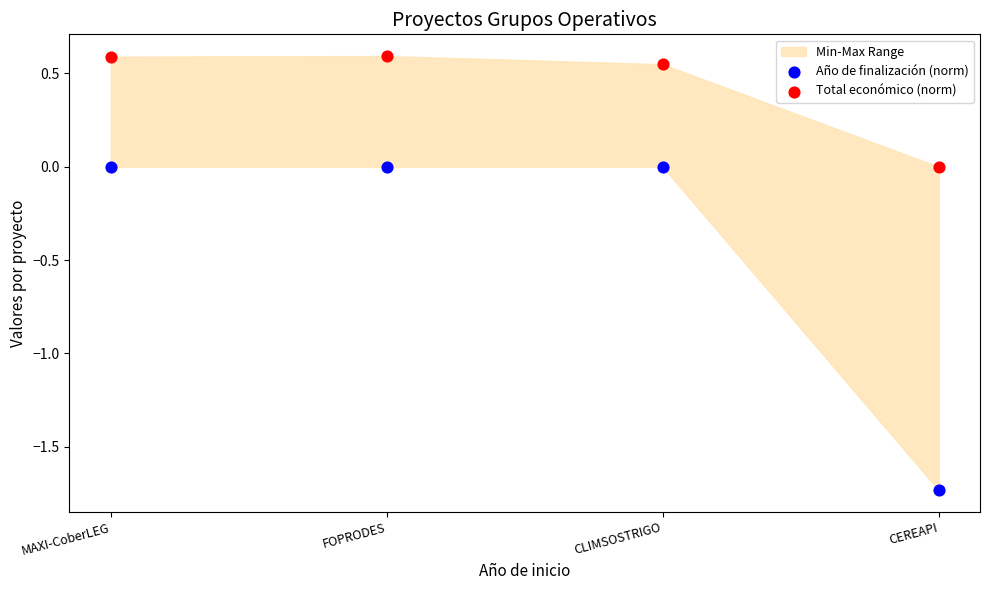

Which series contains the highest Y value?

Total económico (norm)